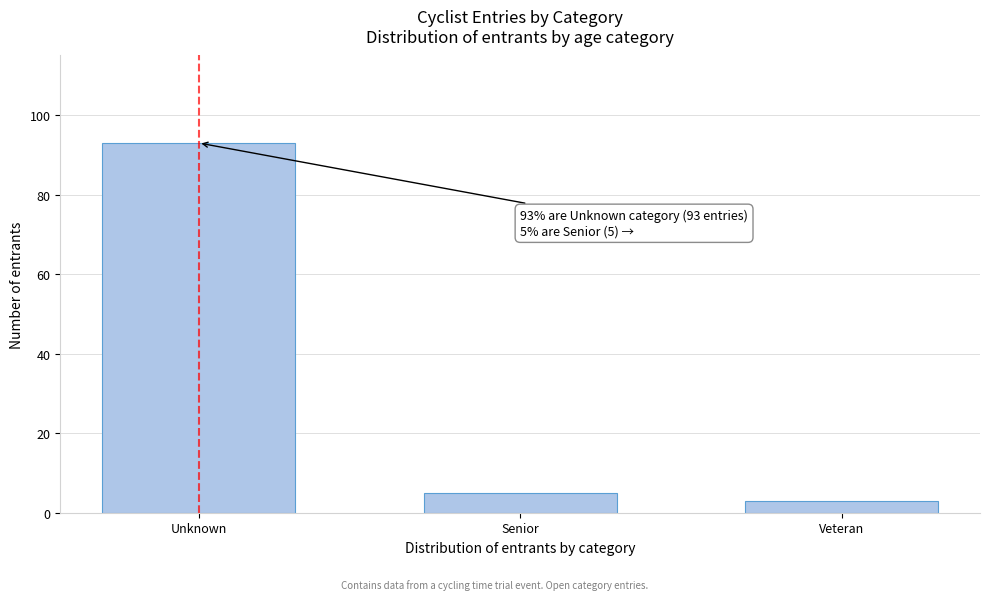

Reading right to left, what are all the values shown in this chart?

Veteran=3	Senior=5	Unknown=93